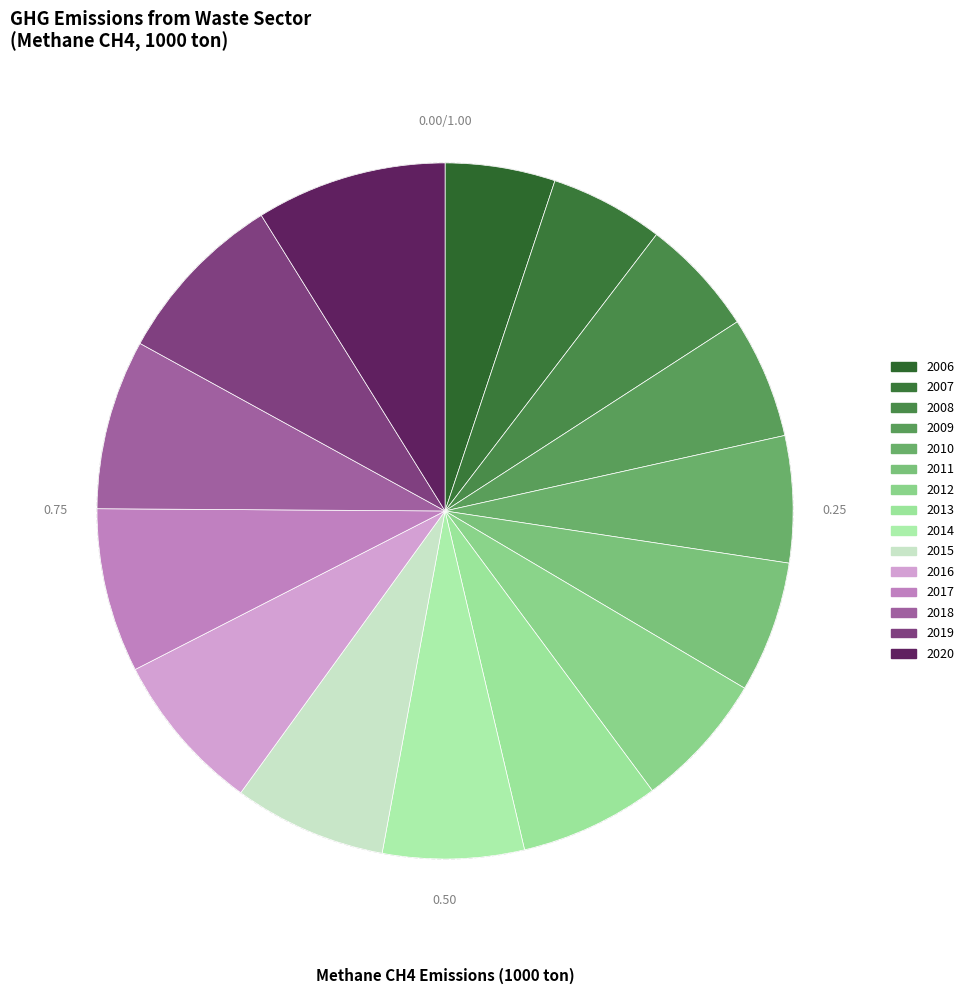

Is it true that 2014 is 7% of the pie?

True